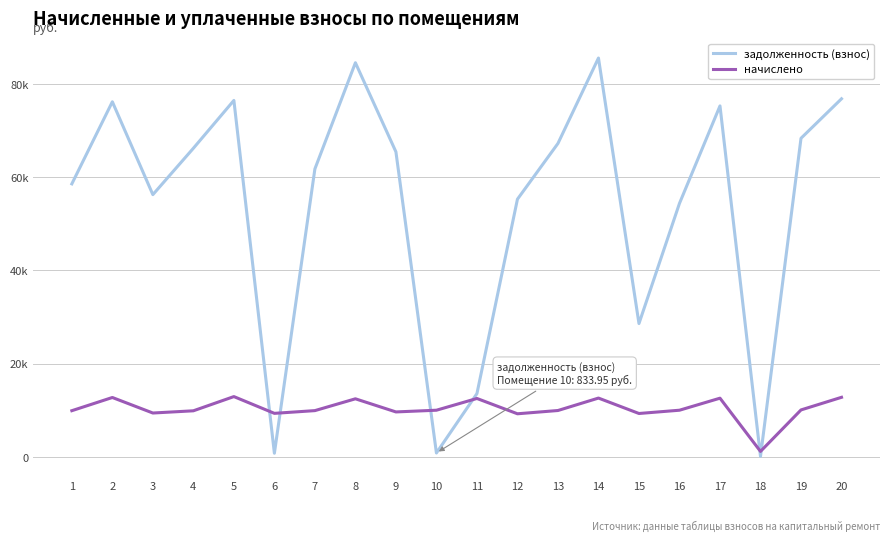

What are all the series names shown in the legend?

задолженность (взнос), начислено